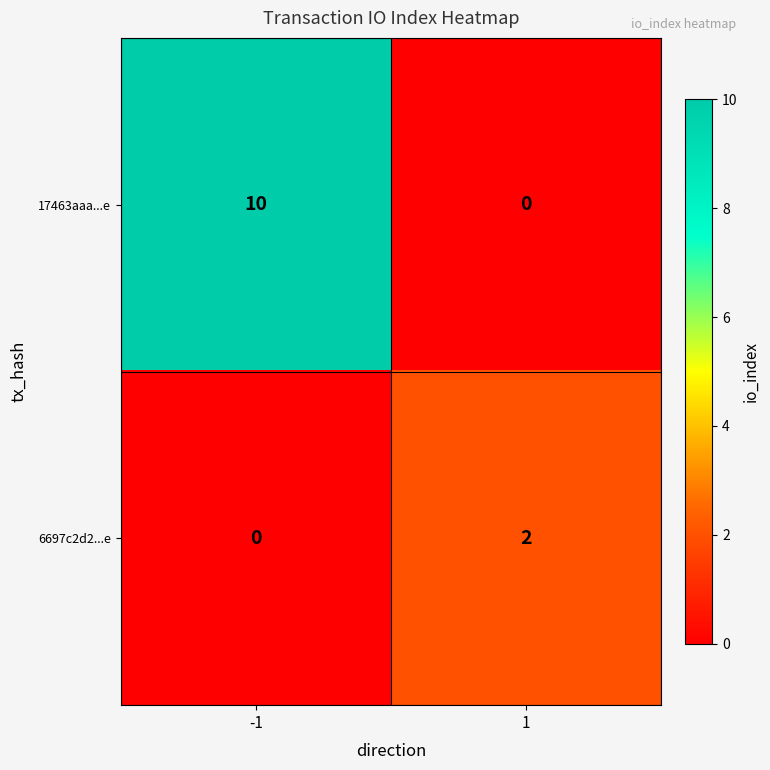

Is the value of 6697c2d2...e at -1 greater than the value of 17463aaa...e at -1?

No